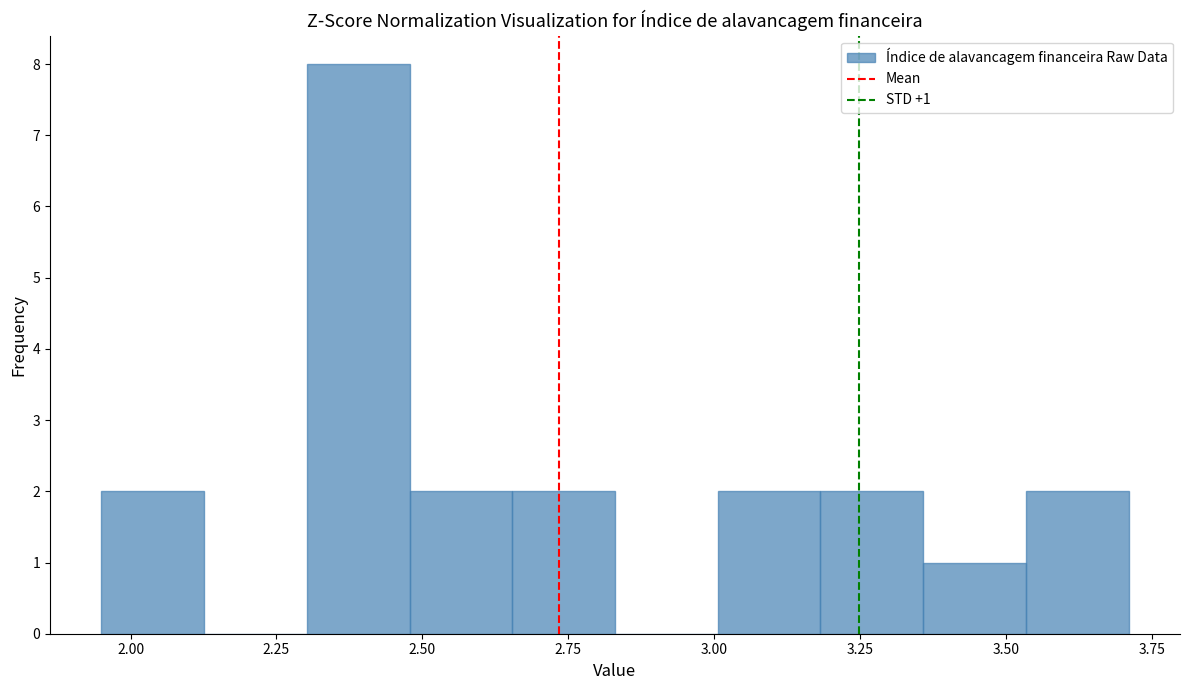

Around what value on the x-axis is the tallest bar? Give the approximate position of its centre, as read against the axis.

2.40